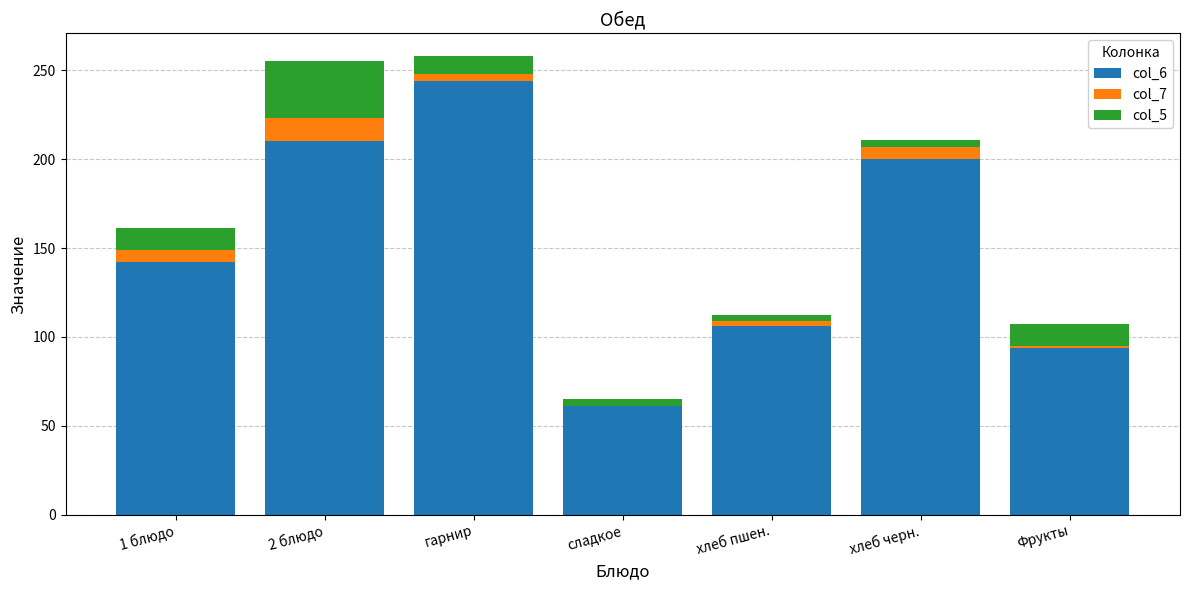

What is the total value across all series at сладкое?

65.0